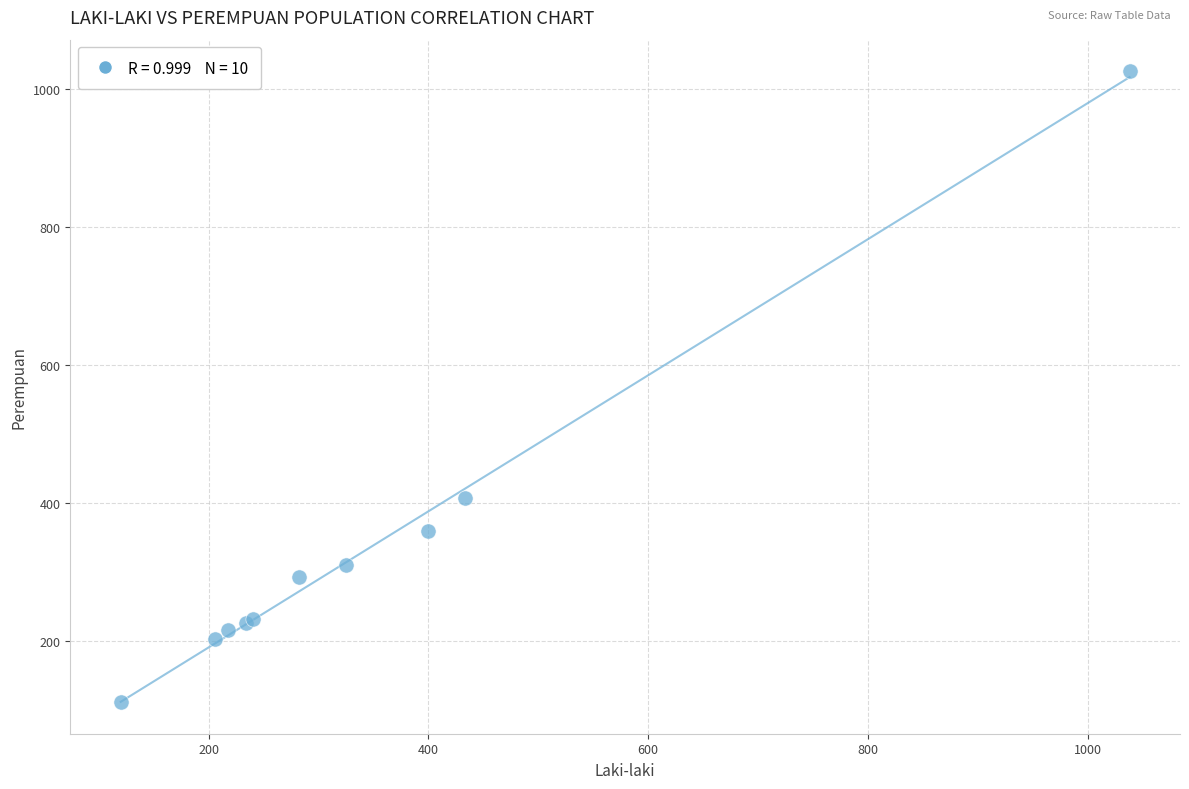

What Y value in the scatter plot is closest to 569?

408